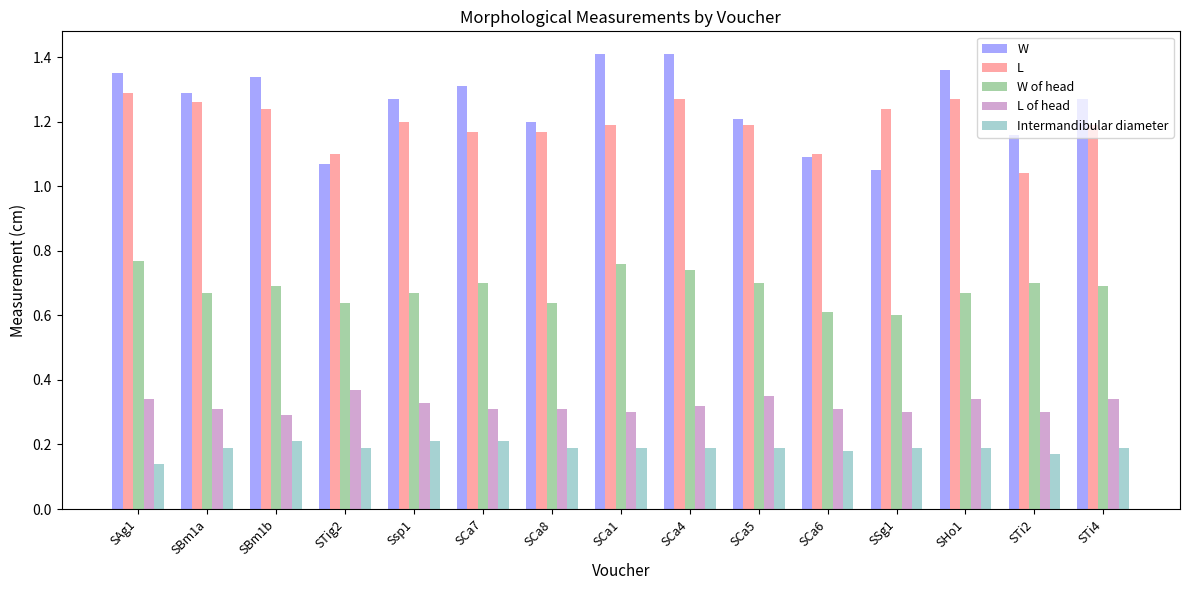

At which category does the chart reach its minimum across all series?

SAg1